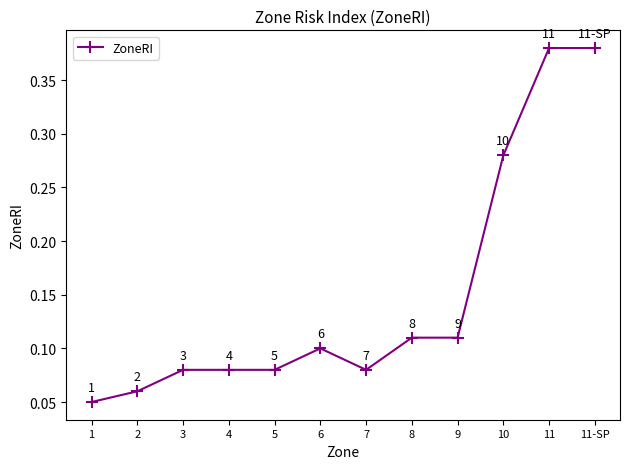

How many distinct data groups are displayed?

1